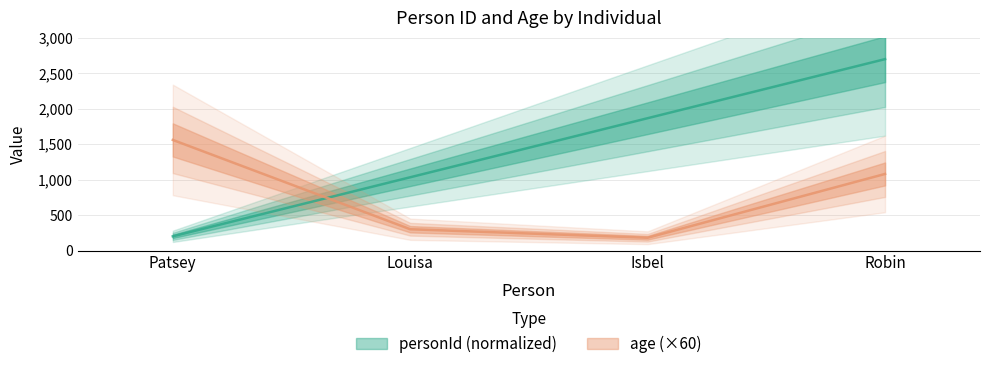

Between Isbel and Patsey, which is larger?

Isbel